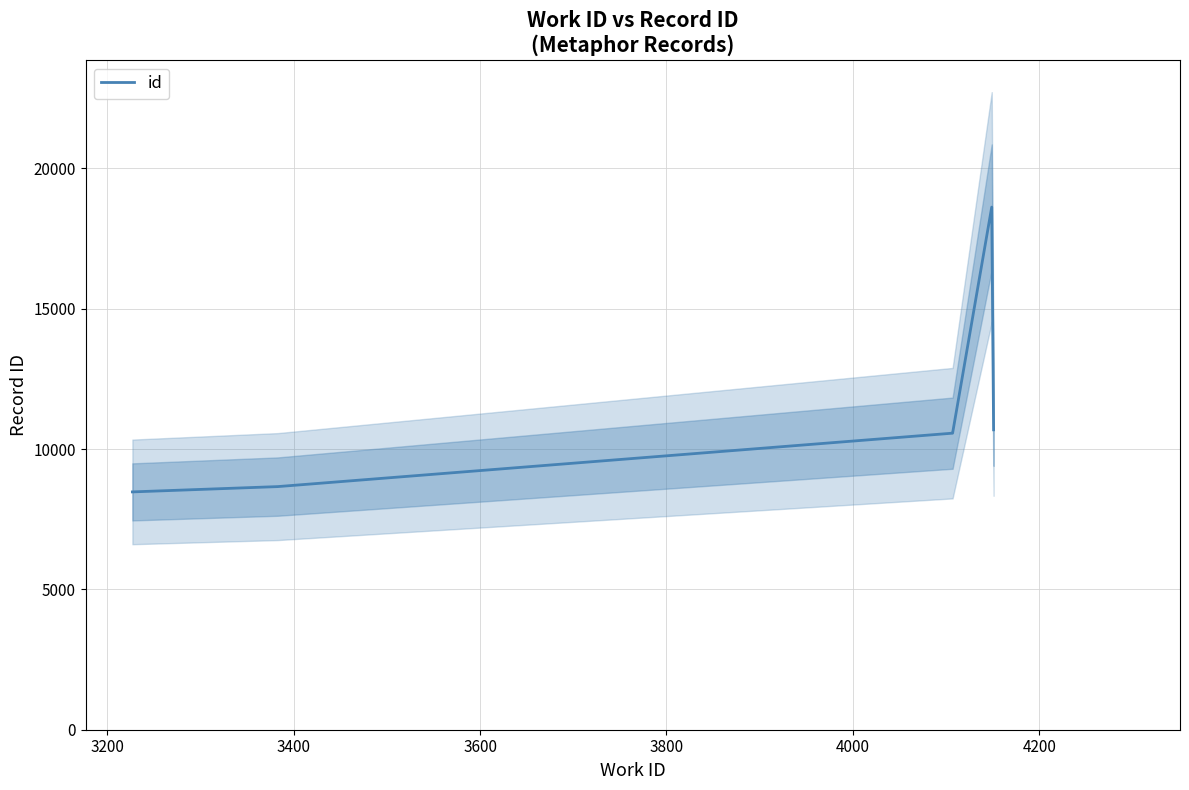

What is the maximum value for id?

18622